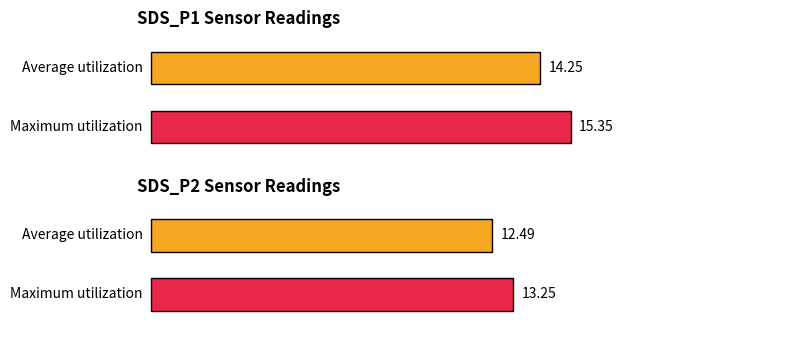

True or false: SDS_P1 has a value of 7.7 at 00:10.

False